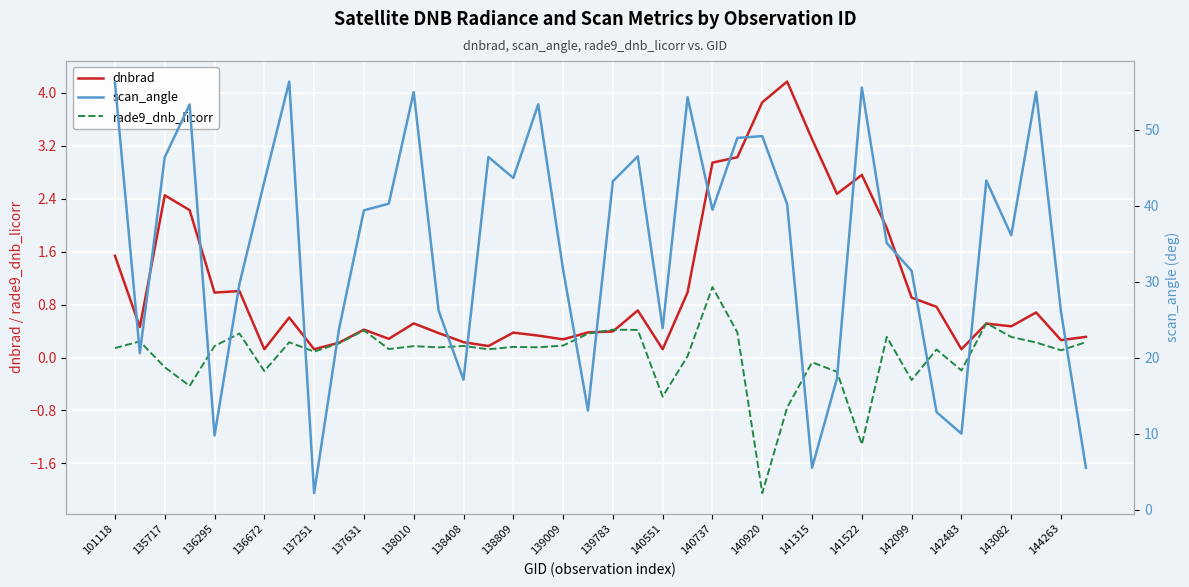

At which label does rade9_dnb_licorr reach its minimum?

140920